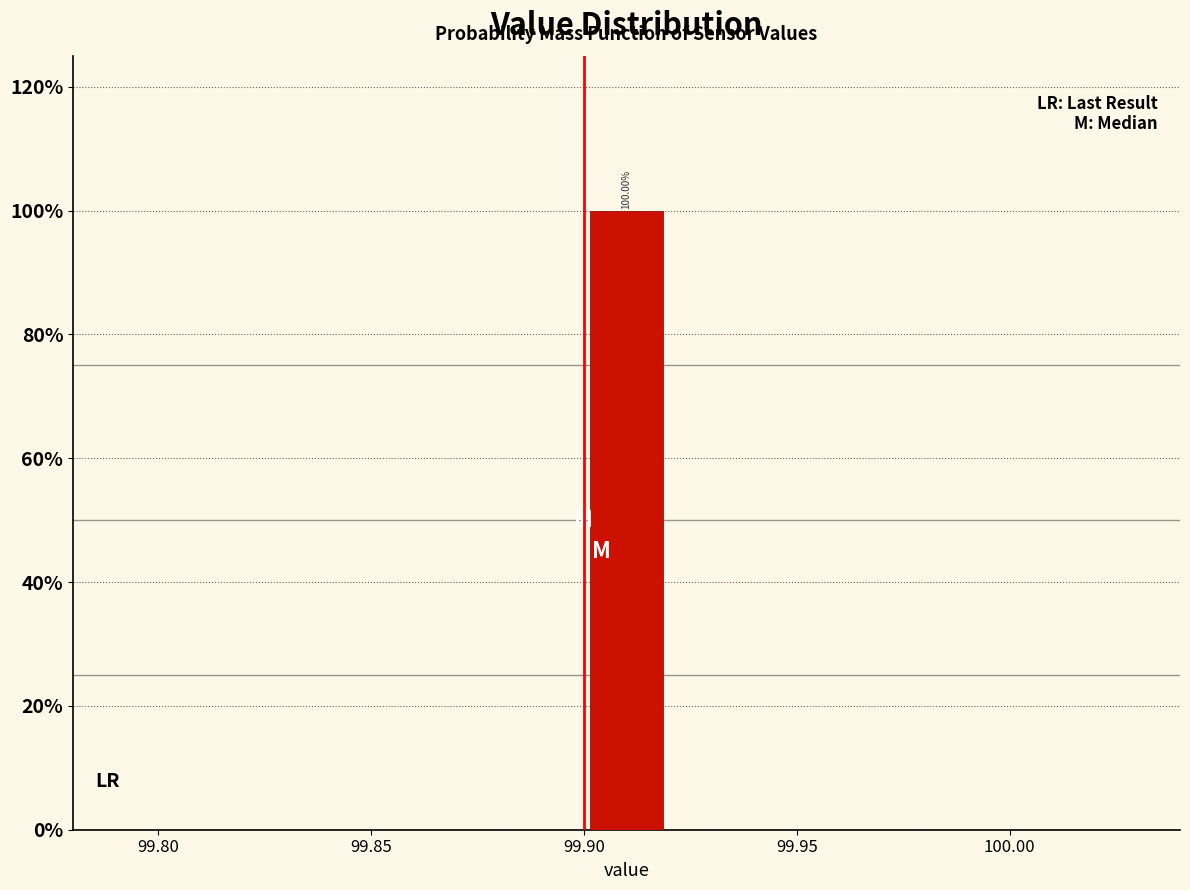

Which range on the x-axis has the tallest bar?

99.90 to 99.92